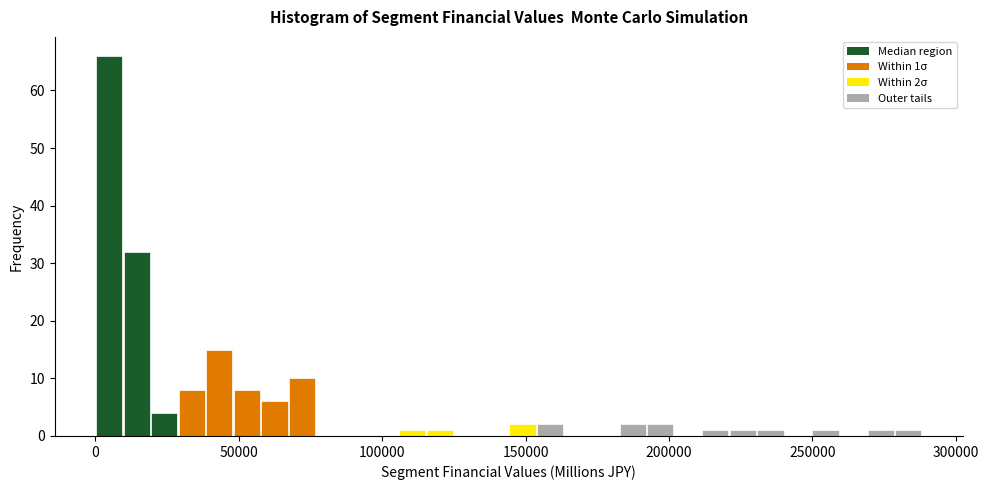

Around what value on the x-axis is the tallest bar? Give the approximate position of its centre, as read against the axis.

5000